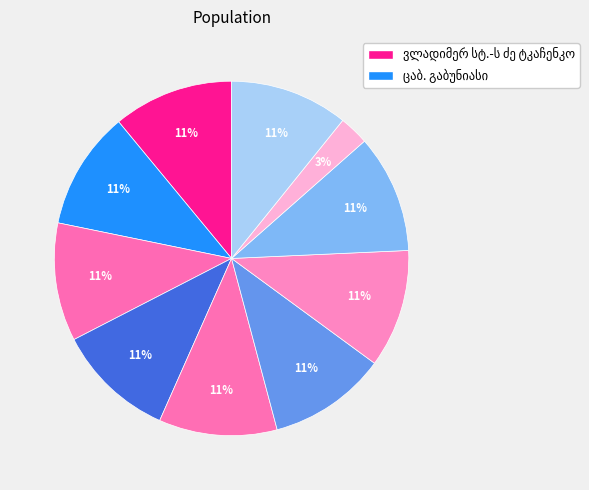

Is it true that ალექსანდრე მხეიძე is 11% of the pie?

True